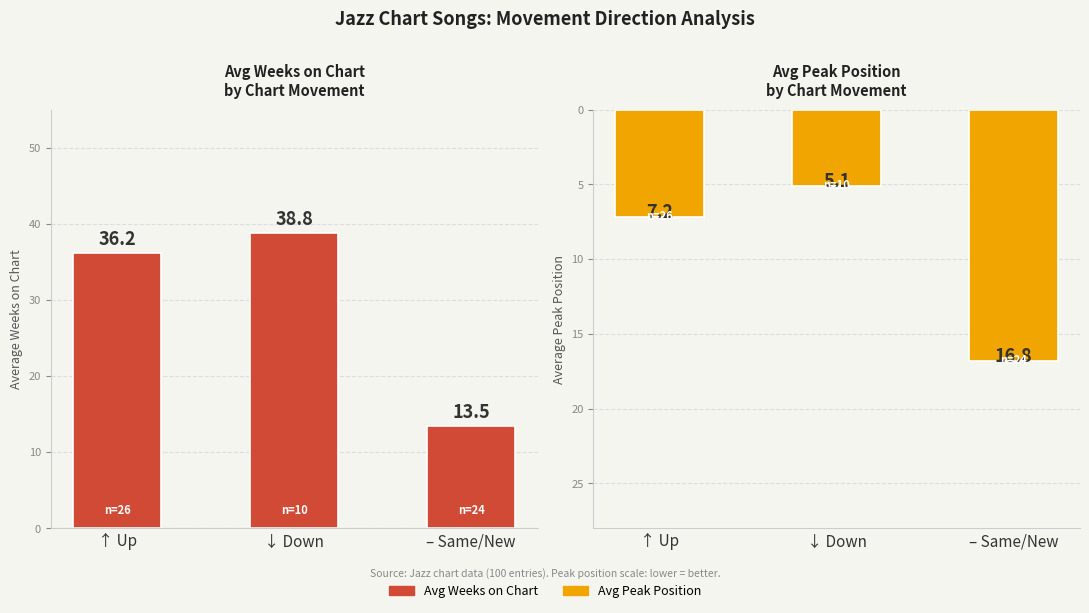

What is the highest value of the Avg Peak Position series?

16.8